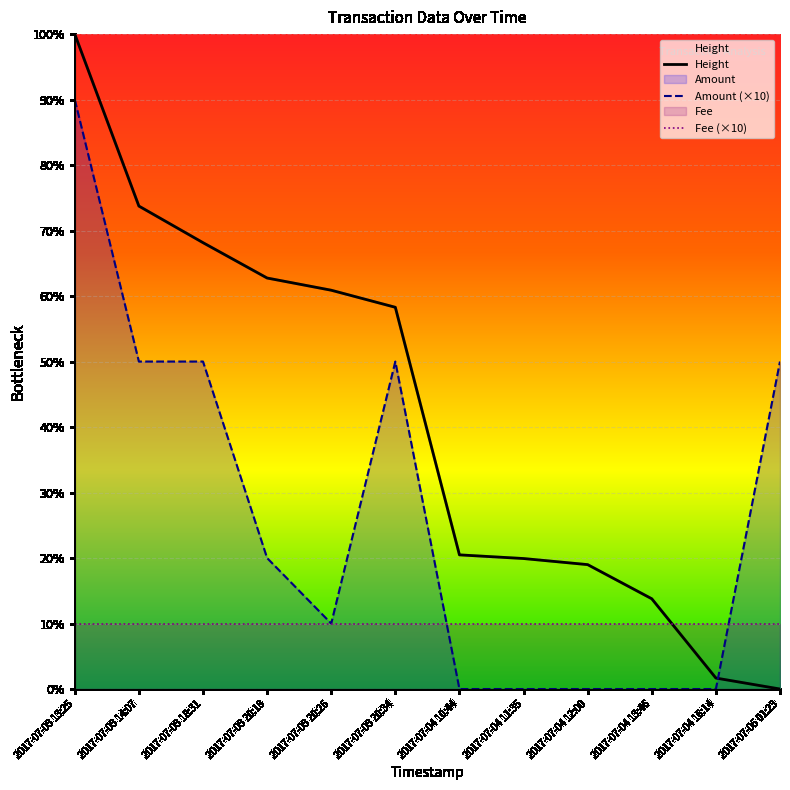

List the series in order of their peak value, highest first.

Height, Amount (×10), Fee (×10)